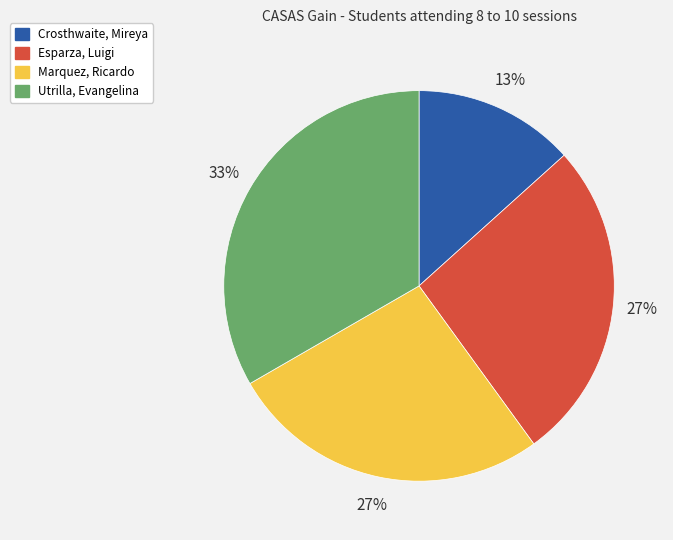

Is there any slice that represents more than half of the pie?

No